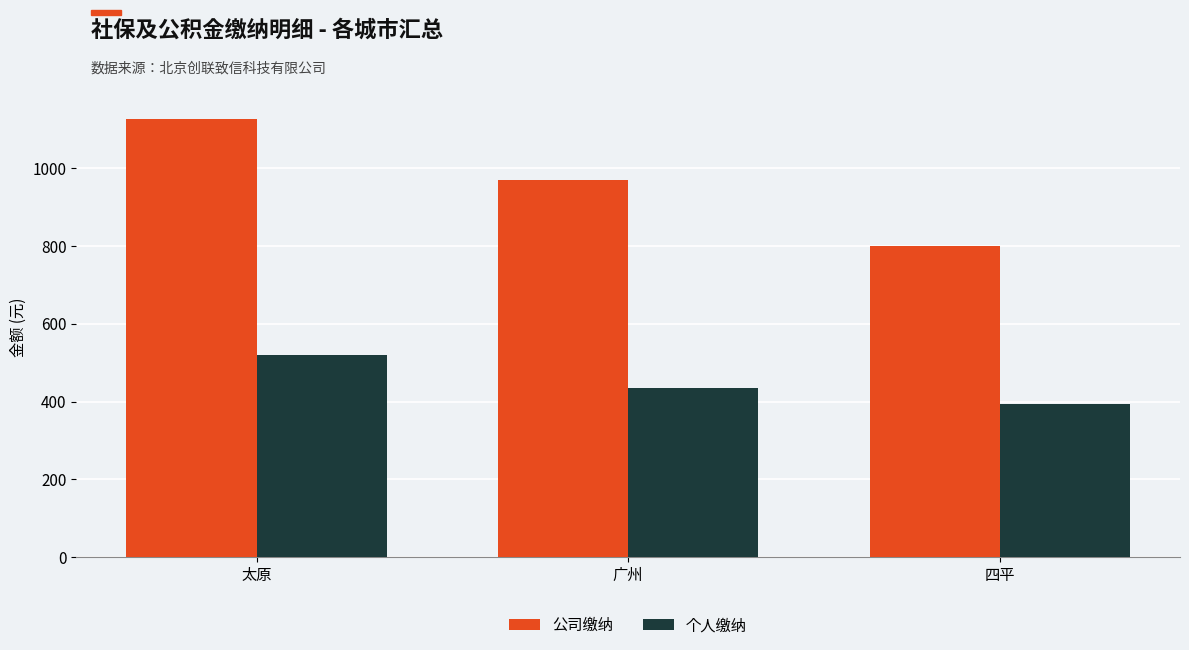

What is the lowest value of the 个人缴纳 series?

393.5